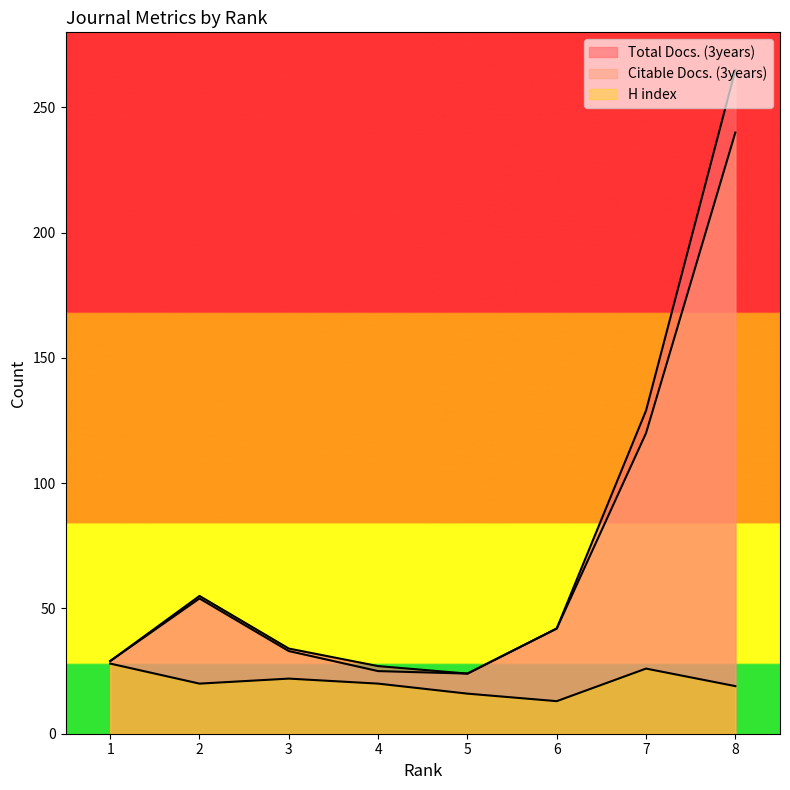

True or false: H index and Citable Docs. (3years) intersect in this chart.

False